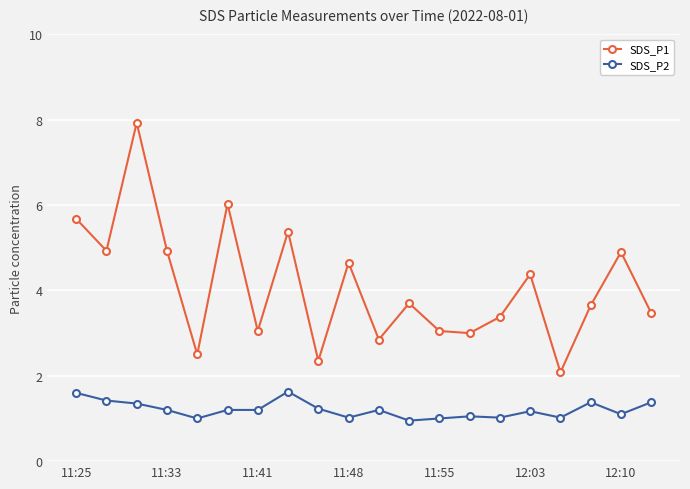

How many series are shown in this chart?

2